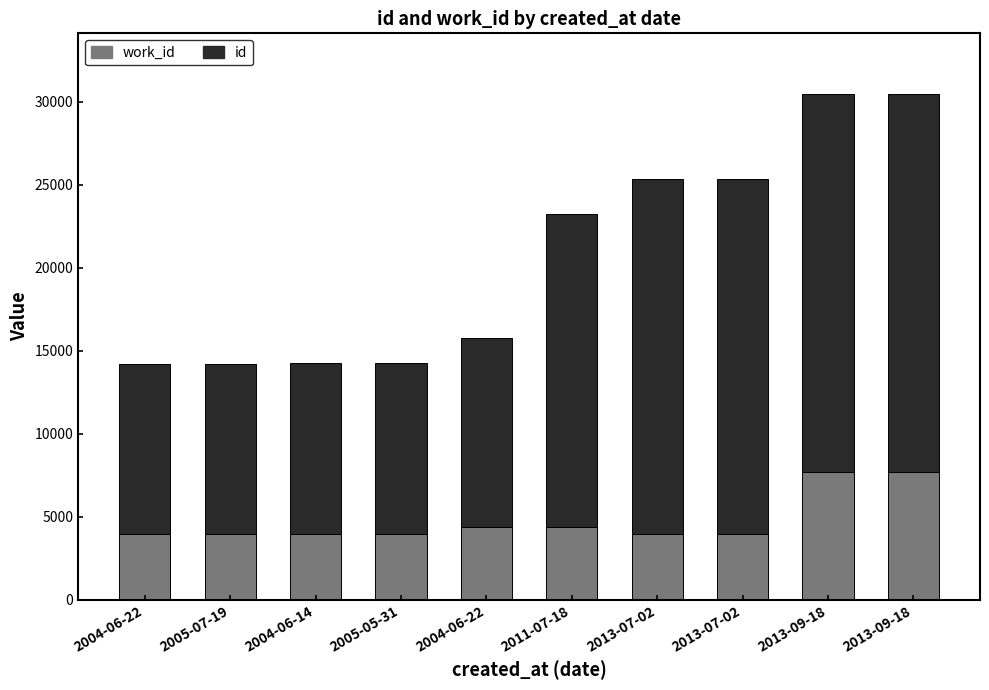

What is the label of the 9th bar from the left?

2013-09-18